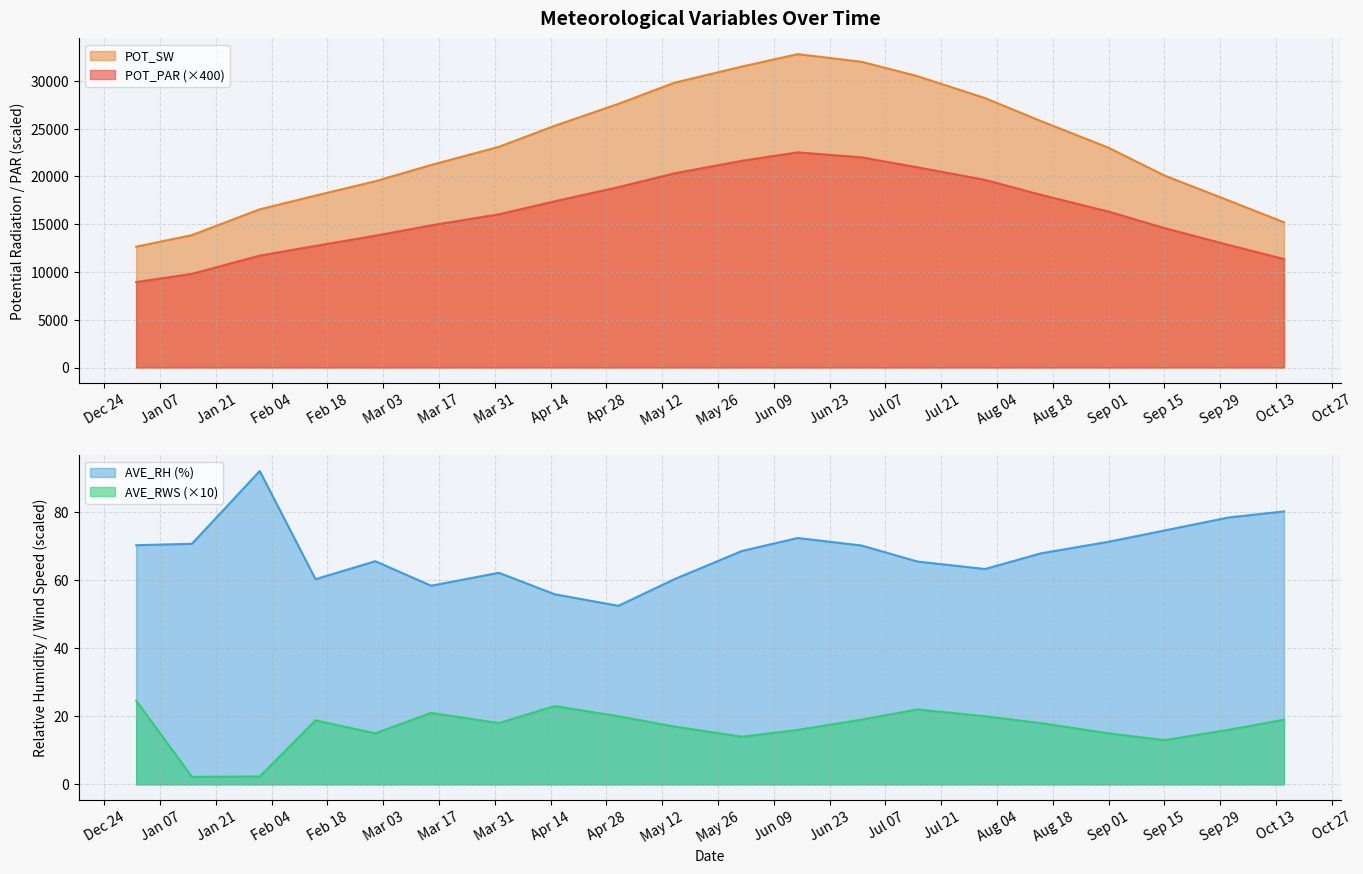

True or false: POT_SW and AVE_RWS intersect in this chart.

False